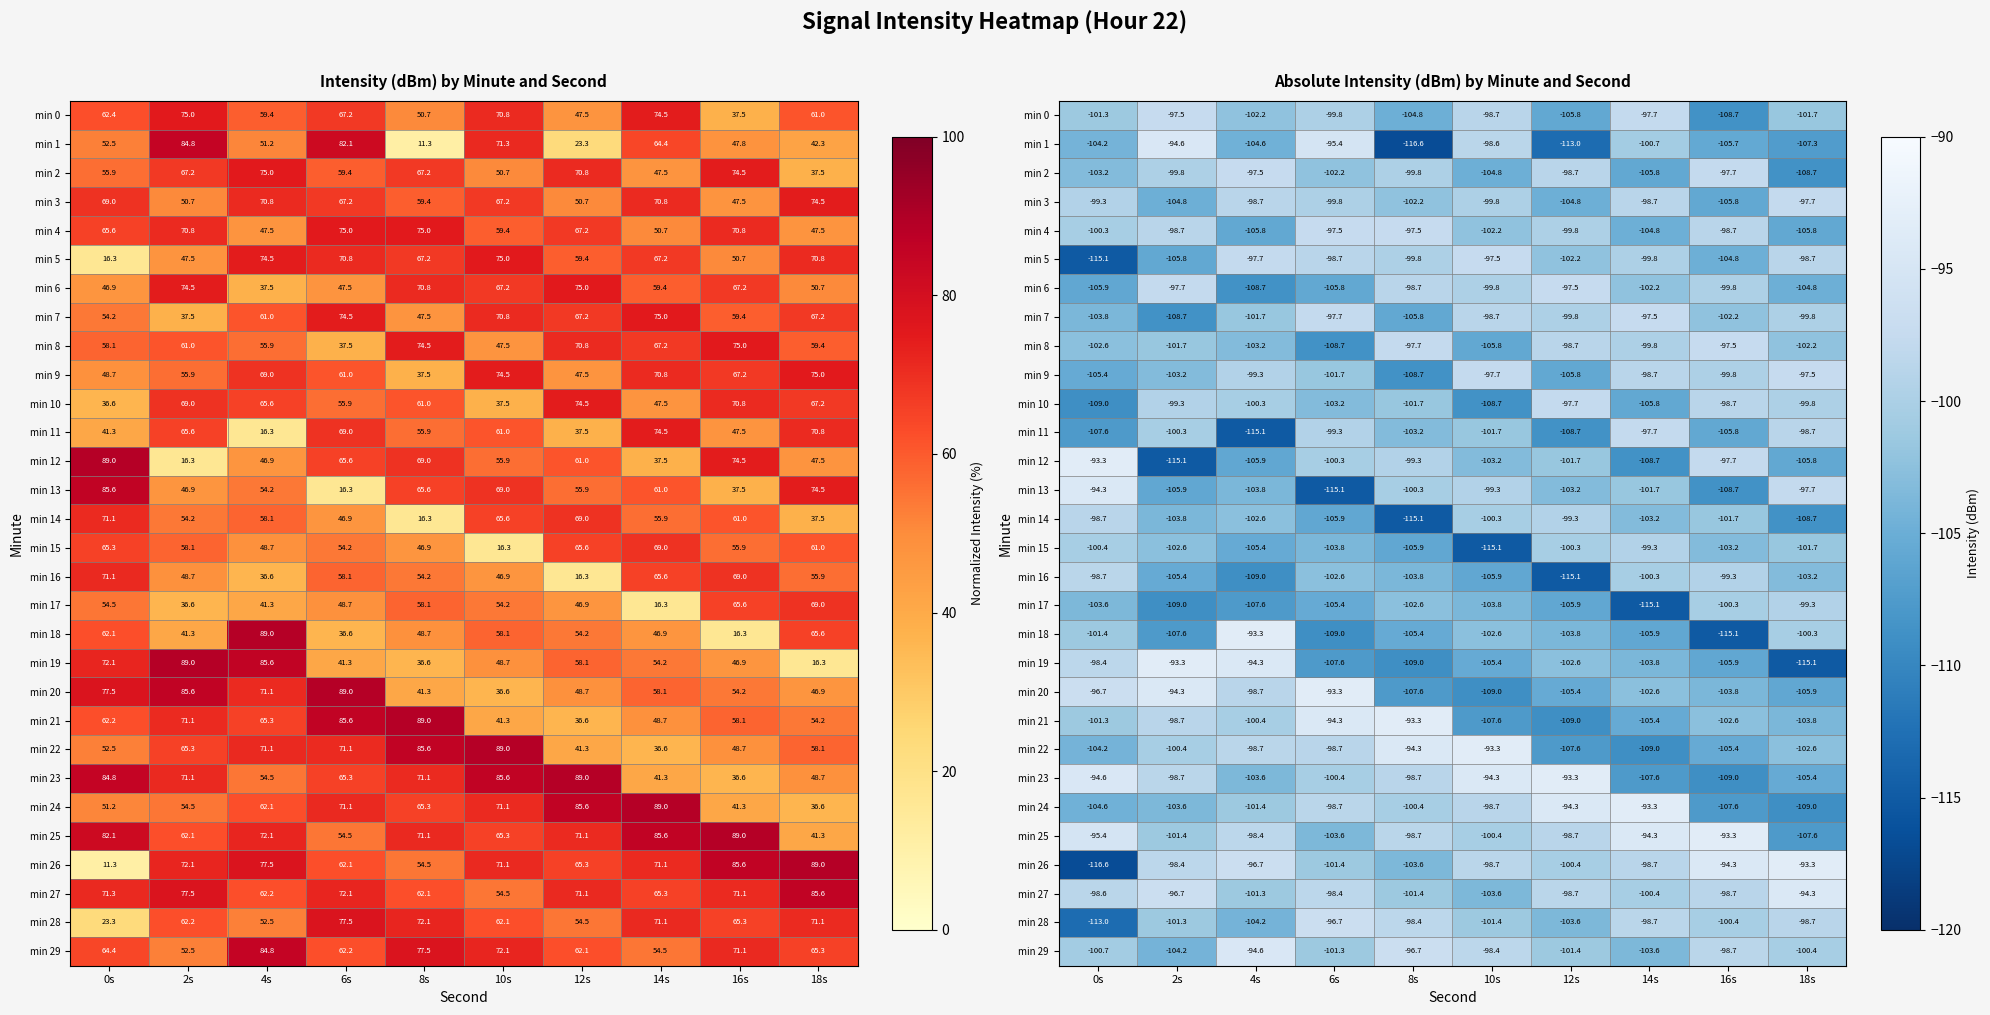

What is the minimum value shown in the chart?

-116.6